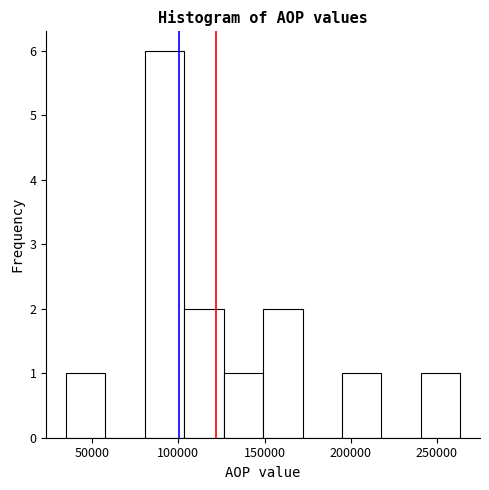

Over which range of the x-axis is the bar tallest?

80000 to 105000